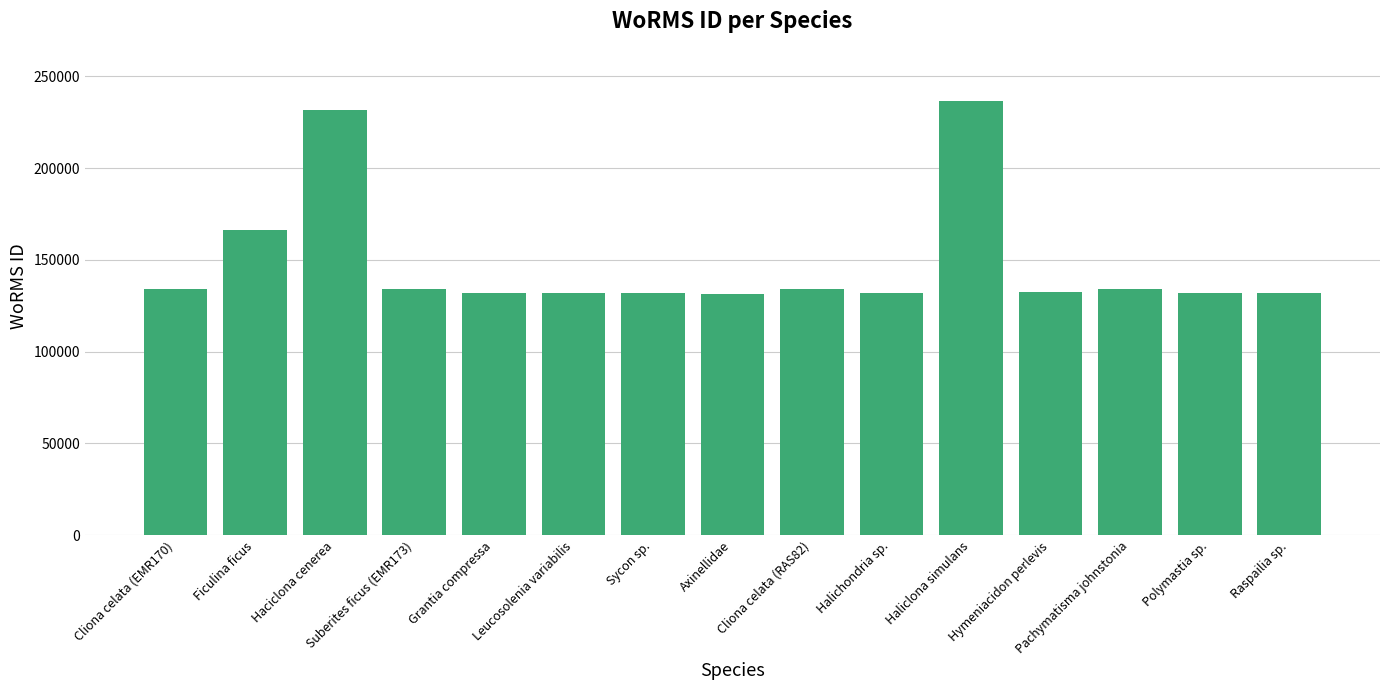

What is the label of the 13th bar from the right?

Haciclona cenerea